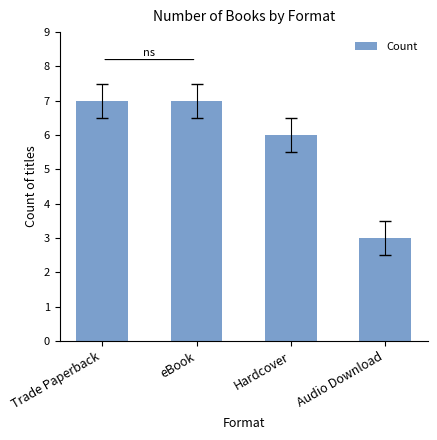

How many values are between 6 and 7?

3